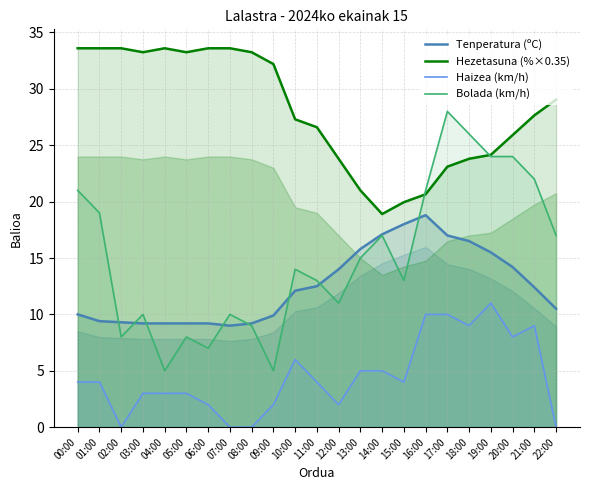

How many interior local peaks does the Tenperatura (ºC) series have?

1